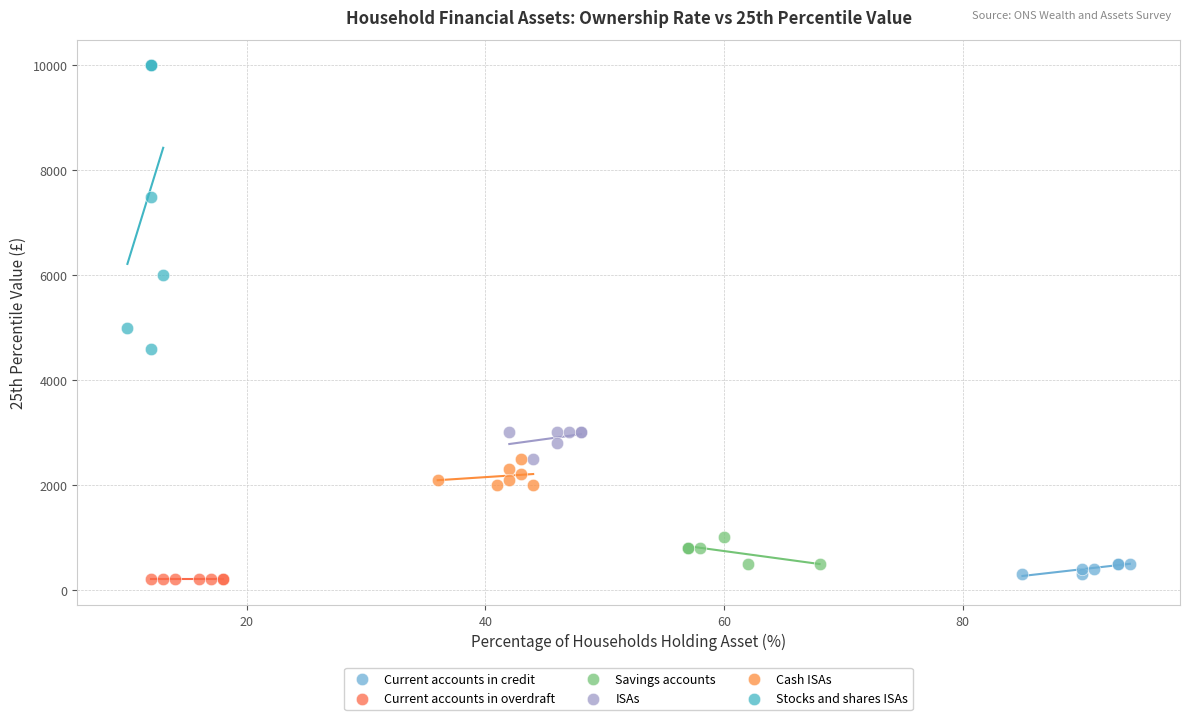

Which series reaches the maximum Y coordinate?

Stocks and shares ISAs